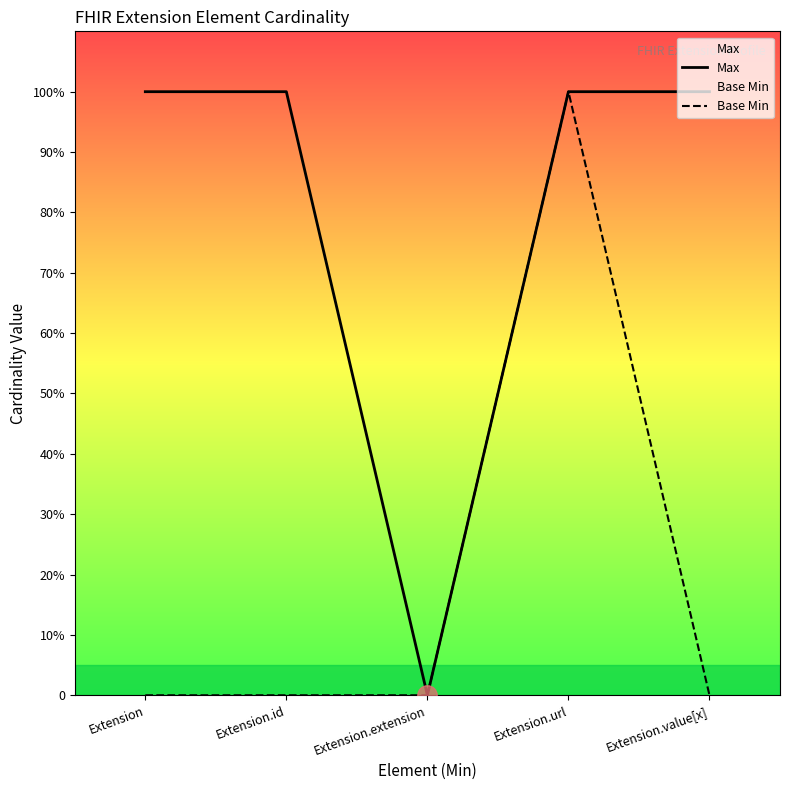

Between Extension.id and Extension.value[x], which series saw the biggest shift?

Max